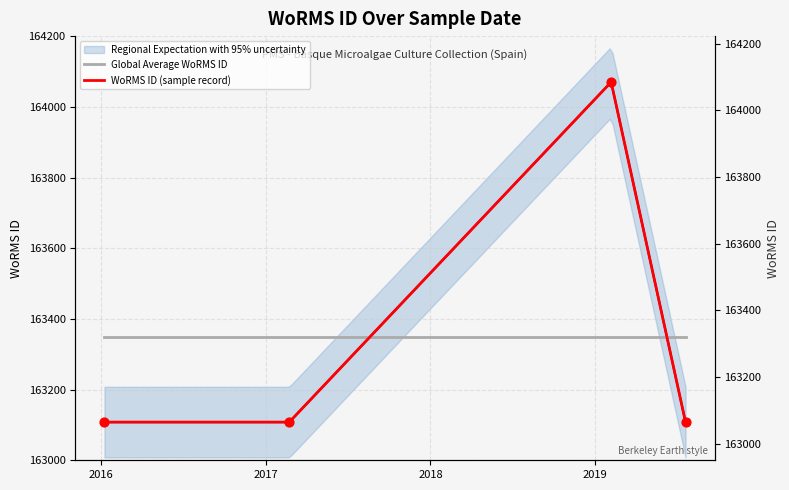

Between 06-02-2019 and 21-07-2019, which is larger?

06-02-2019